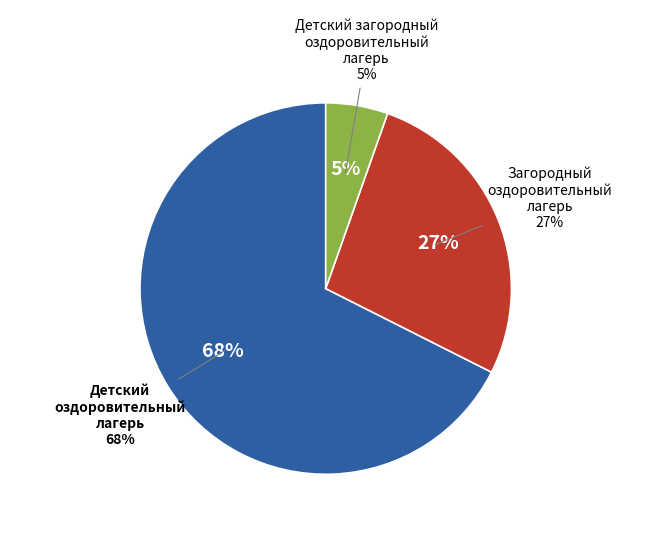

Does Детский оздоровительный лагерь represent more than half of the total?

Yes